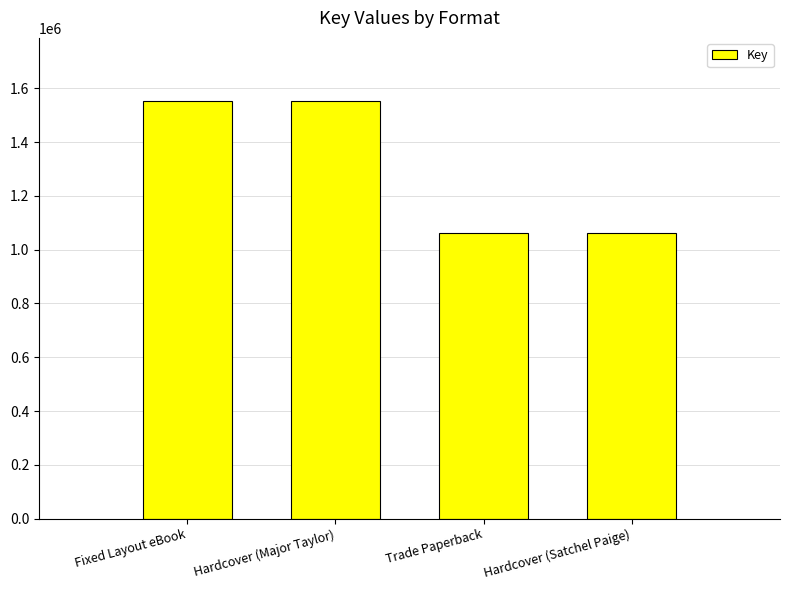

How many data points are less than 1554951?

2